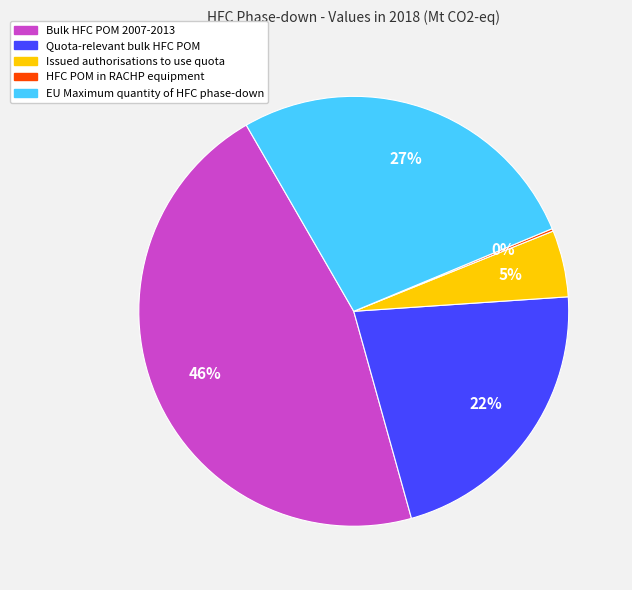

Is there a majority slice in this chart?

No